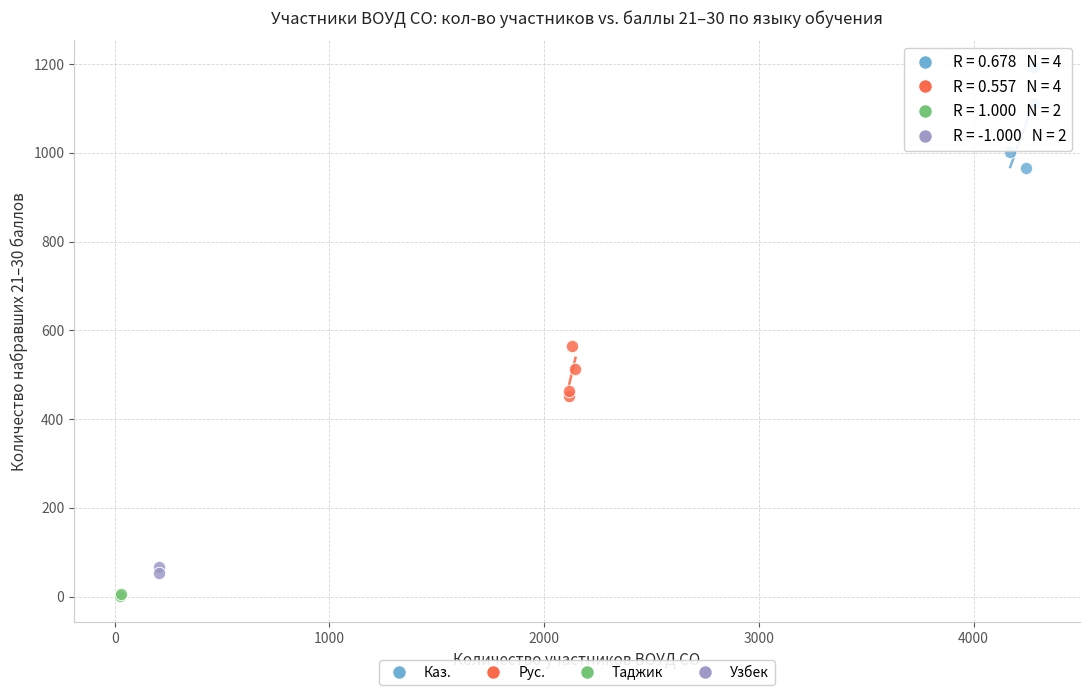

Which series has the widest spread of Y values?

Каз.